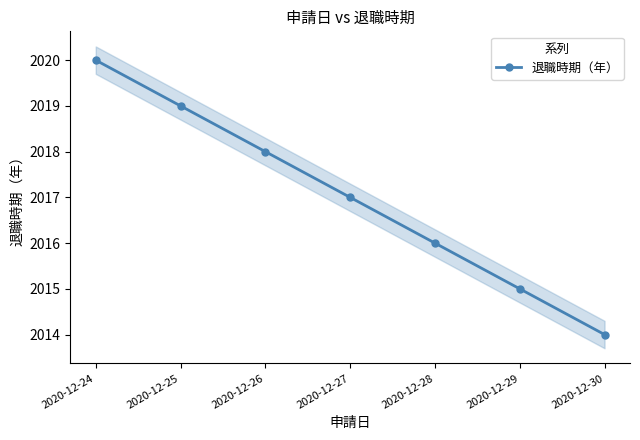

Rank the categories by value from lowest to highest.

2020-12-30, 2020-12-29, 2020-12-28, 2020-12-27, 2020-12-26, 2020-12-25, 2020-12-24